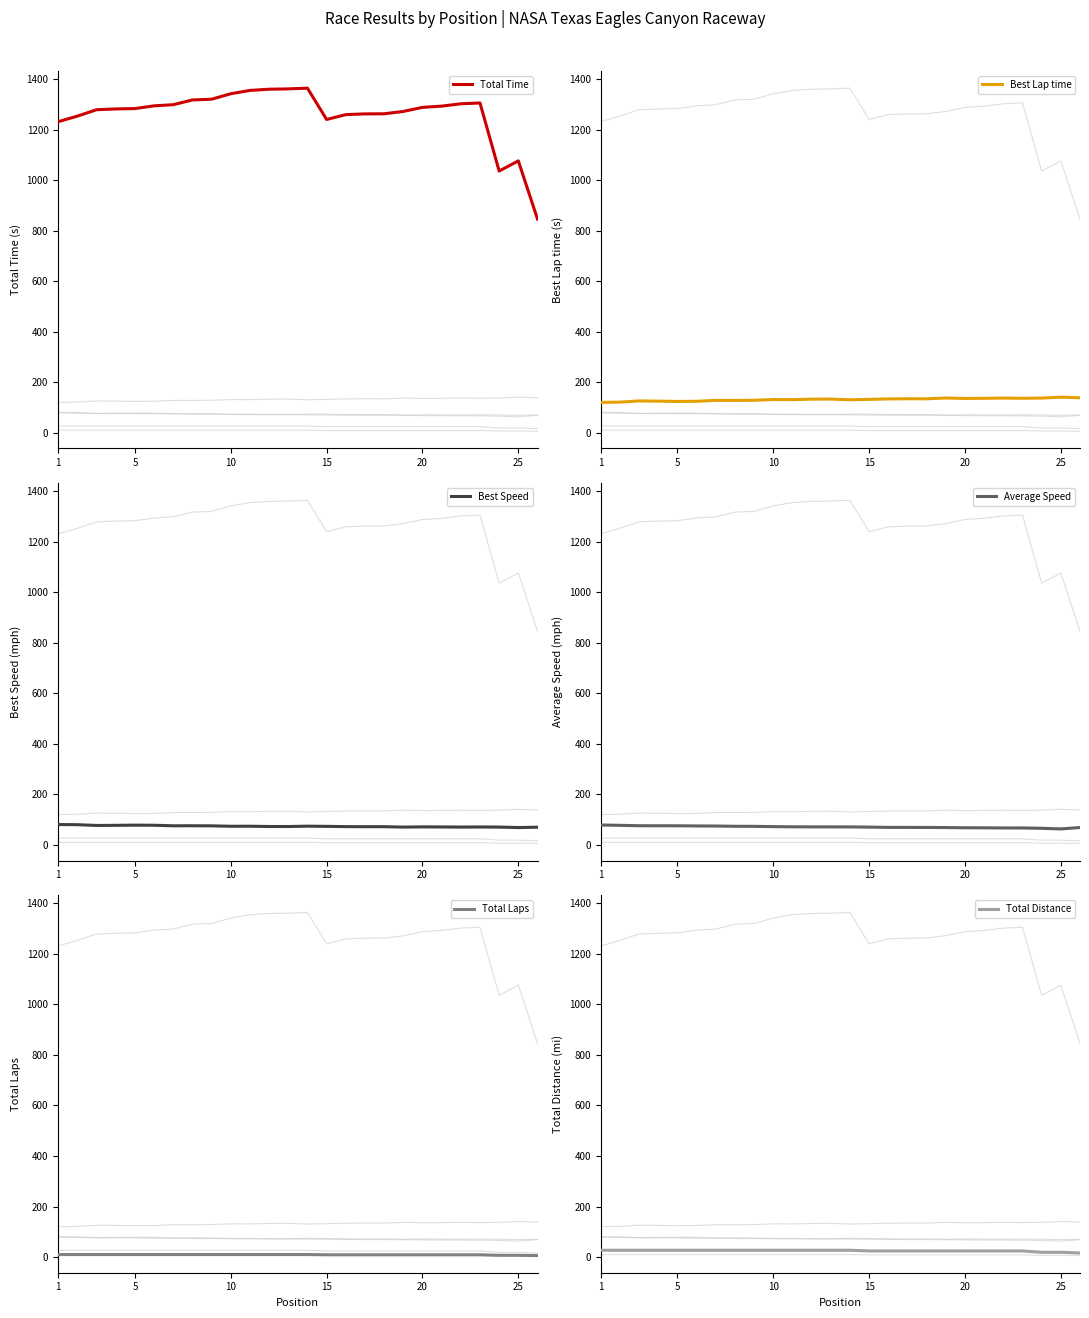

How many distinct data groups are displayed?

6